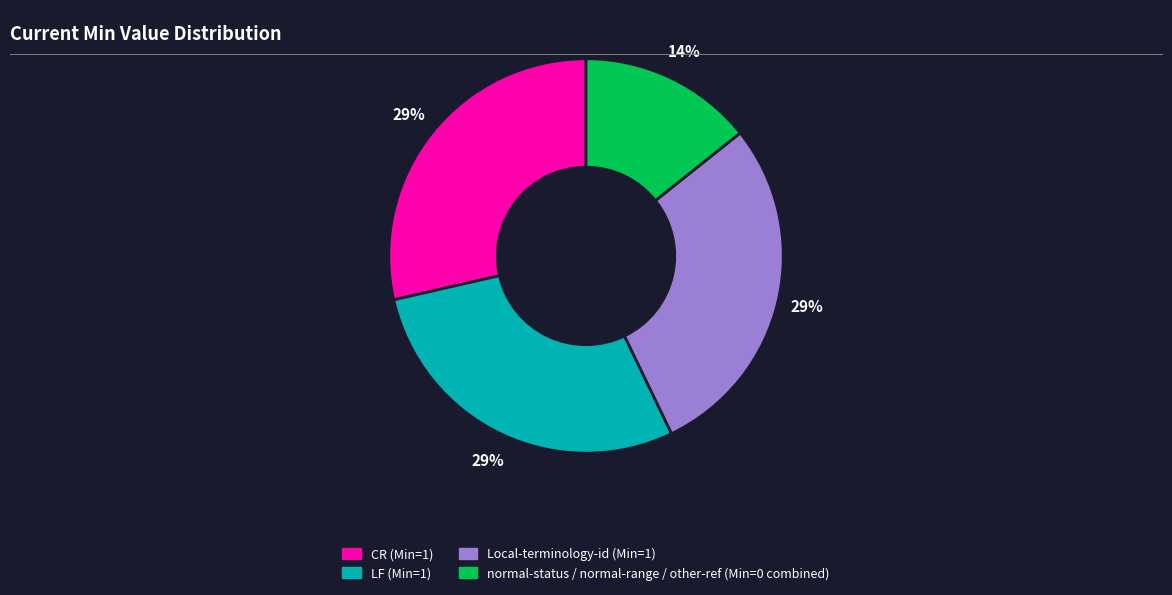

To the nearest percent, what is the average slice percentage?

25%